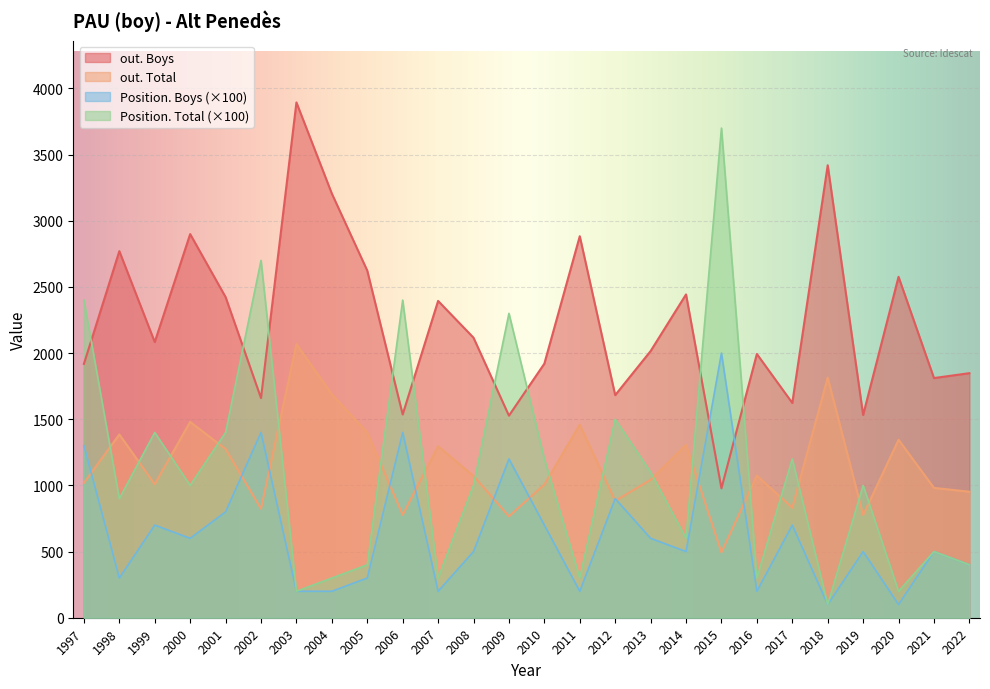

What is the difference between the second highest and minimum values in the Position. Total series?

26